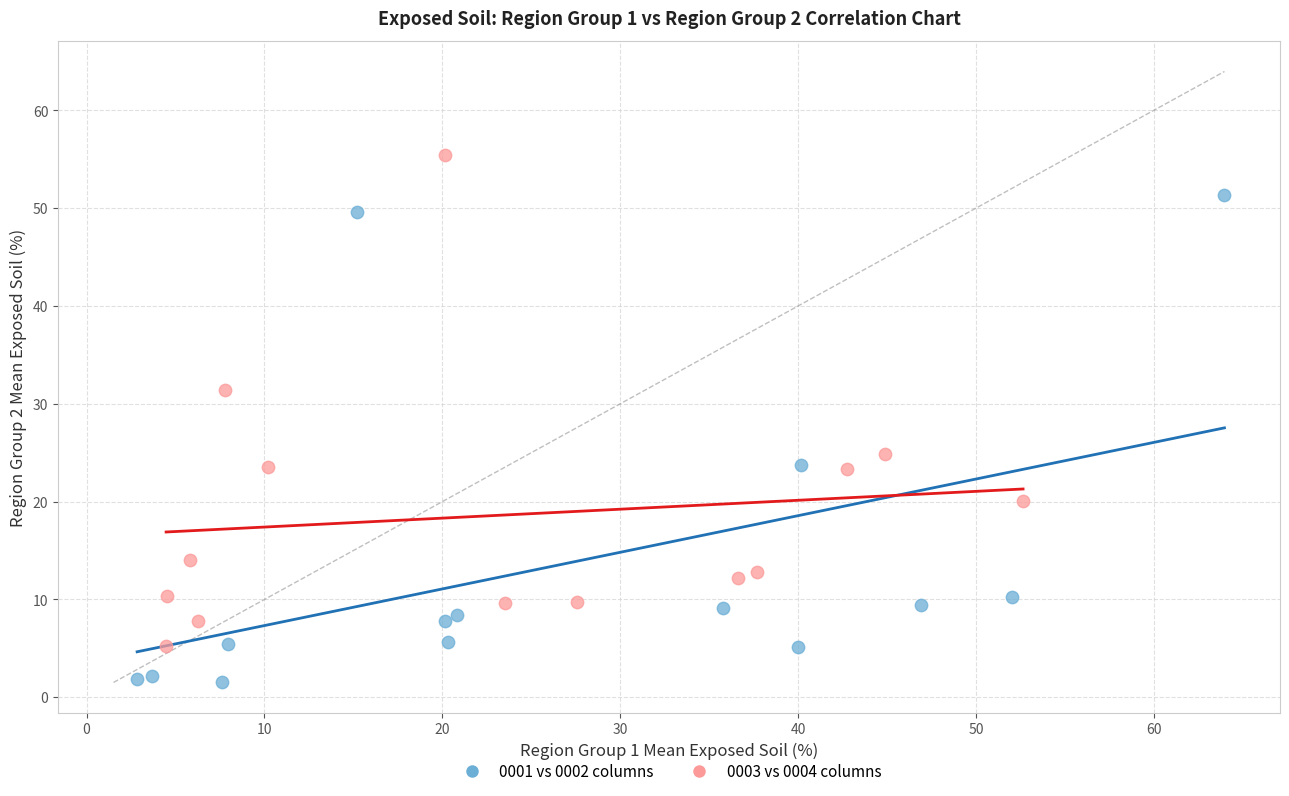

Which series reaches the minimum Y coordinate?

0001 vs 0002 columns